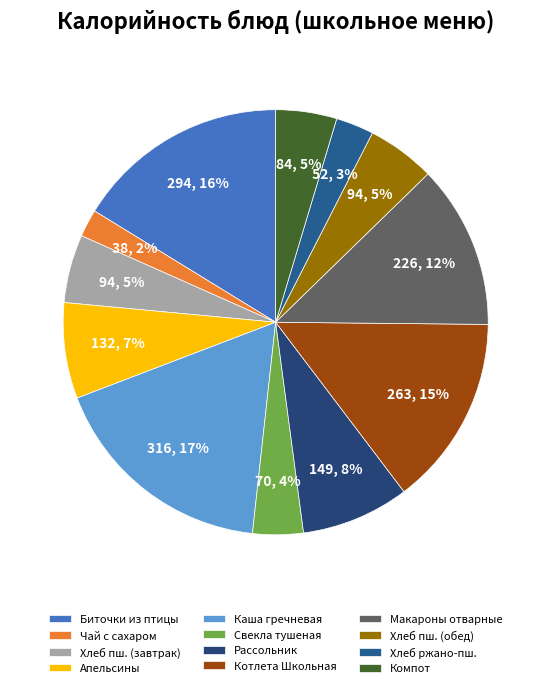

To the nearest percent, what is the difference between the largest and smallest slice percentages?

15%